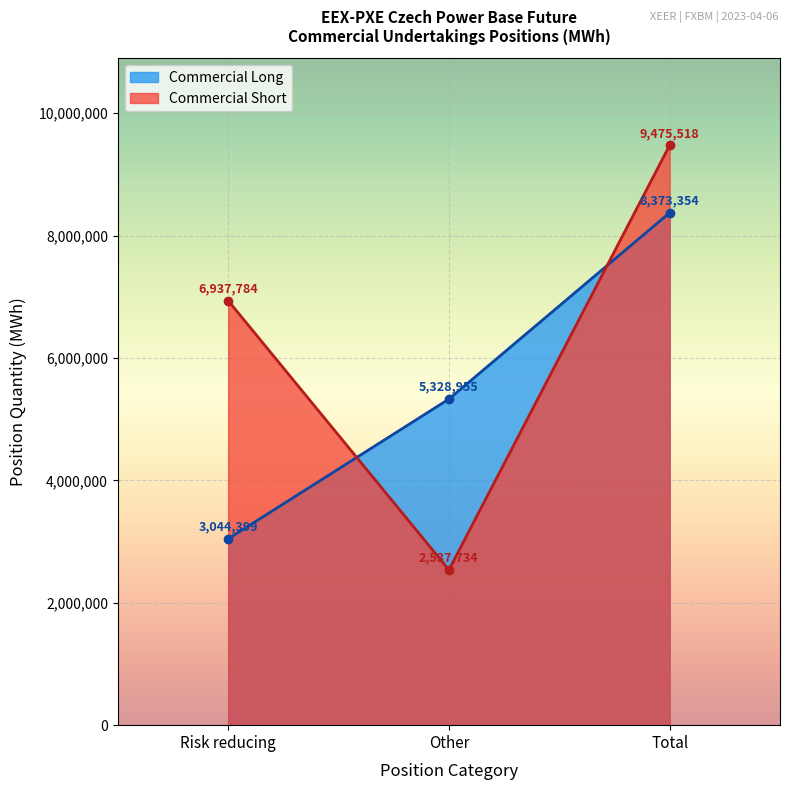

Reading right to left, list all the values displayed in this chart.

Commercial Long: 8373354	5328955	3044399
Commercial Short: 9475518	2537734	6937784